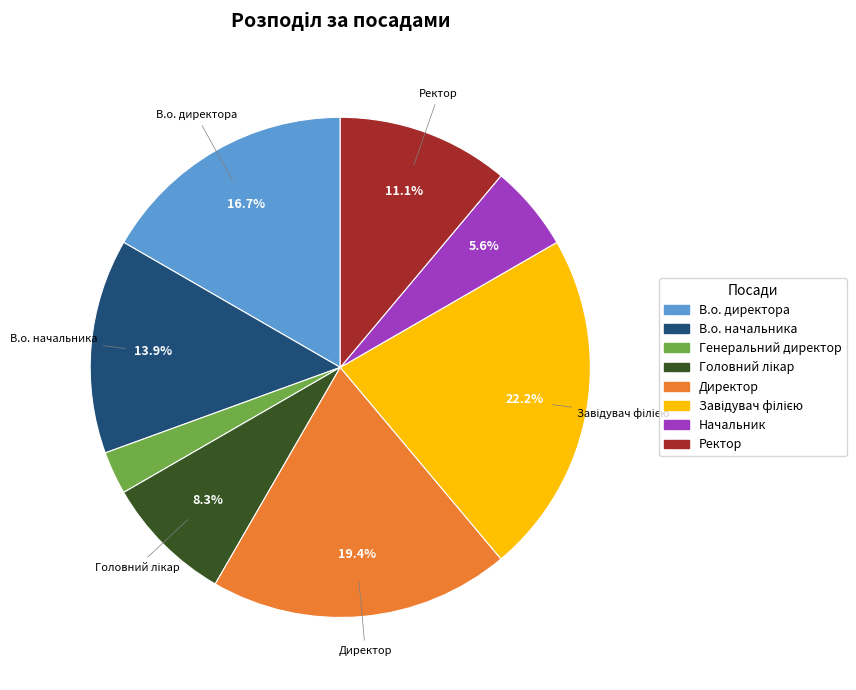

True or false: В.о. директора accounts for 17% of the total.

True